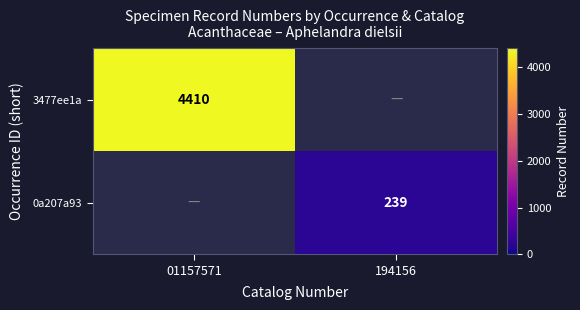

Is it true that 0a207a93 equals 239 at 194156?

True